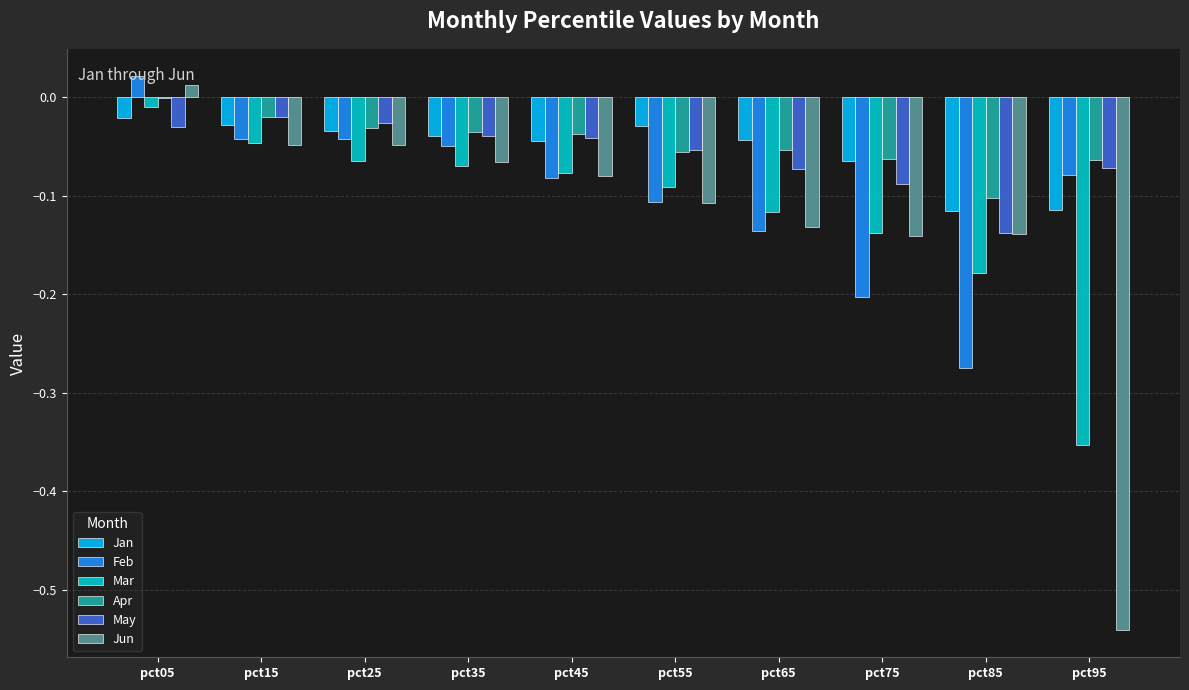

Between pct05 and pct15, which series saw the biggest shift?

Feb